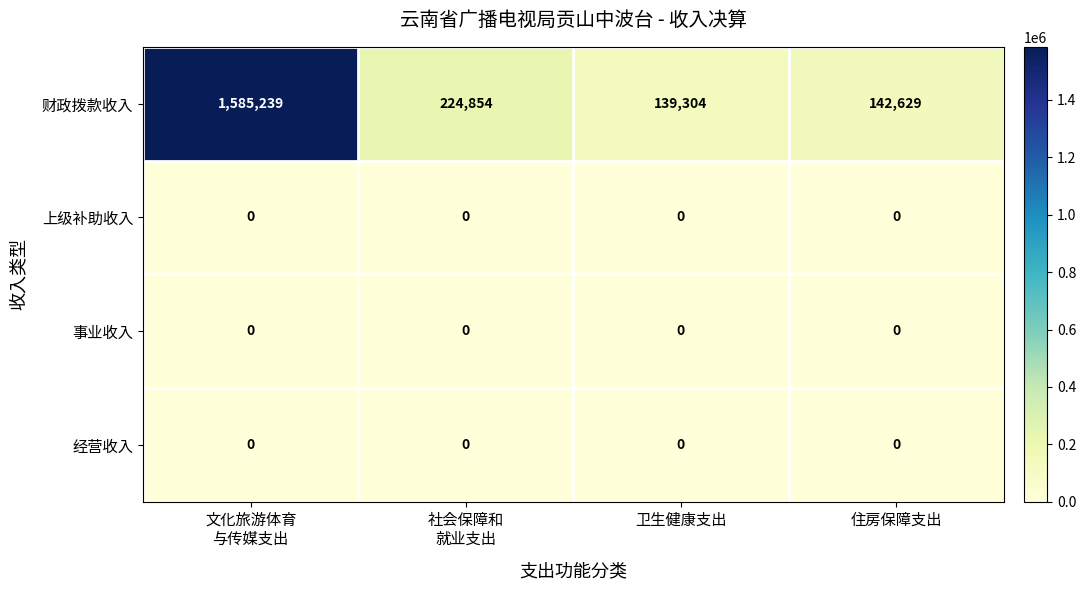

Reading left to right, extract all data points from this chart.

财政拨款收入: 1585239	224854	139304	142629
上级补助收入: 0	0	0	0
事业收入: 0	0	0	0
经营收入: 0	0	0	0